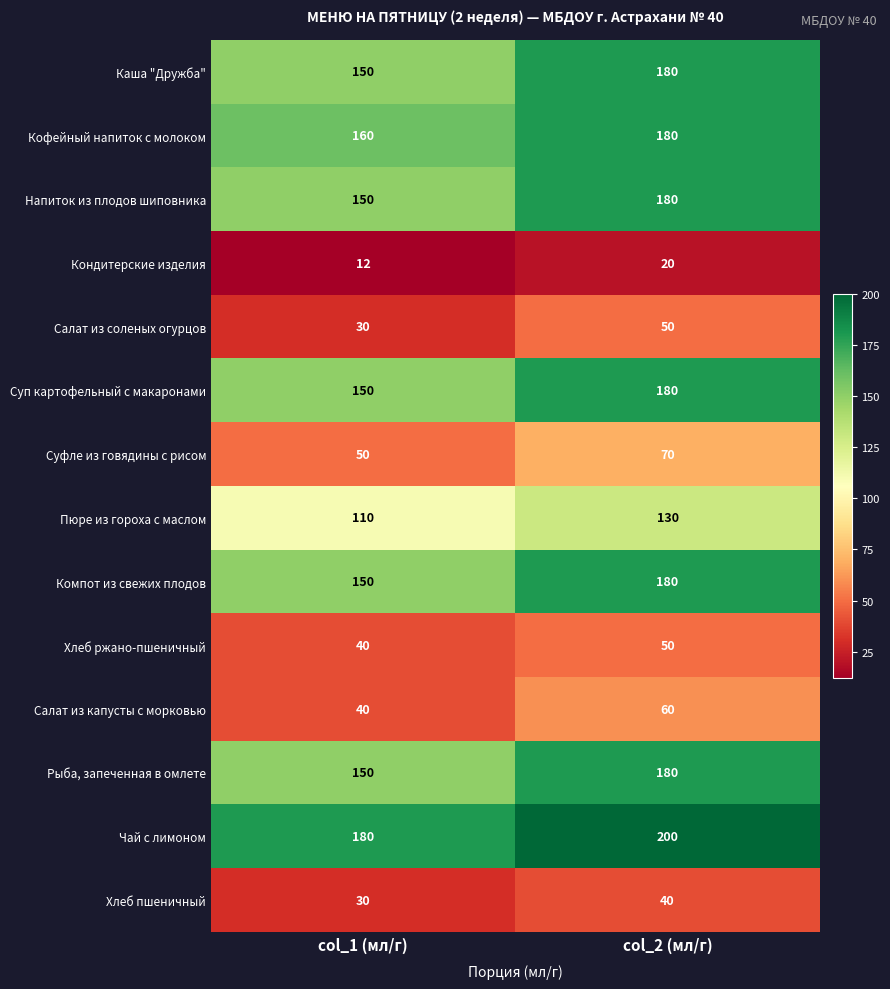

Reading left to right, list all the values displayed in this chart.

Каша "Дружба": col_1 (мл/г)=150	col_2 (мл/г)=180
Кофейный напиток с молоком: col_1 (мл/г)=160	col_2 (мл/г)=180
Напиток из плодов шиповника: col_1 (мл/г)=150	col_2 (мл/г)=180
Кондитерские изделия: col_1 (мл/г)=12	col_2 (мл/г)=20
Салат из соленых огурцов: col_1 (мл/г)=30	col_2 (мл/г)=50
Суп картофельный с макаронами: col_1 (мл/г)=150	col_2 (мл/г)=180
Суфле из говядины с рисом: col_1 (мл/г)=50	col_2 (мл/г)=70
Пюре из гороха с маслом: col_1 (мл/г)=110	col_2 (мл/г)=130
Компот из свежих плодов: col_1 (мл/г)=150	col_2 (мл/г)=180
Хлеб ржано-пшеничный: col_1 (мл/г)=40	col_2 (мл/г)=50
Салат из капусты с морковью: col_1 (мл/г)=40	col_2 (мл/г)=60
Рыба, запеченная в омлете: col_1 (мл/г)=150	col_2 (мл/г)=180
Чай с лимоном: col_1 (мл/г)=180	col_2 (мл/г)=200
Хлеб пшеничный: col_1 (мл/г)=30	col_2 (мл/г)=40